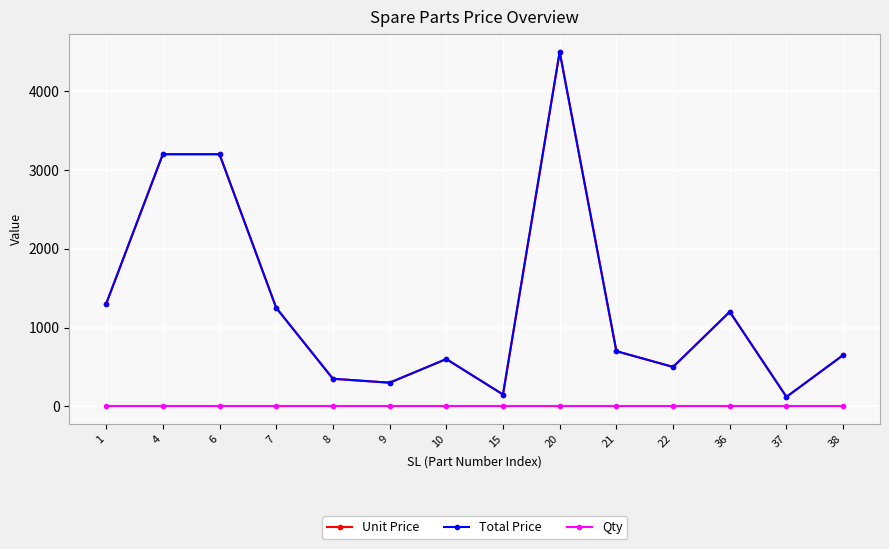

What is the difference between the highest and lowest values at 4?

3199